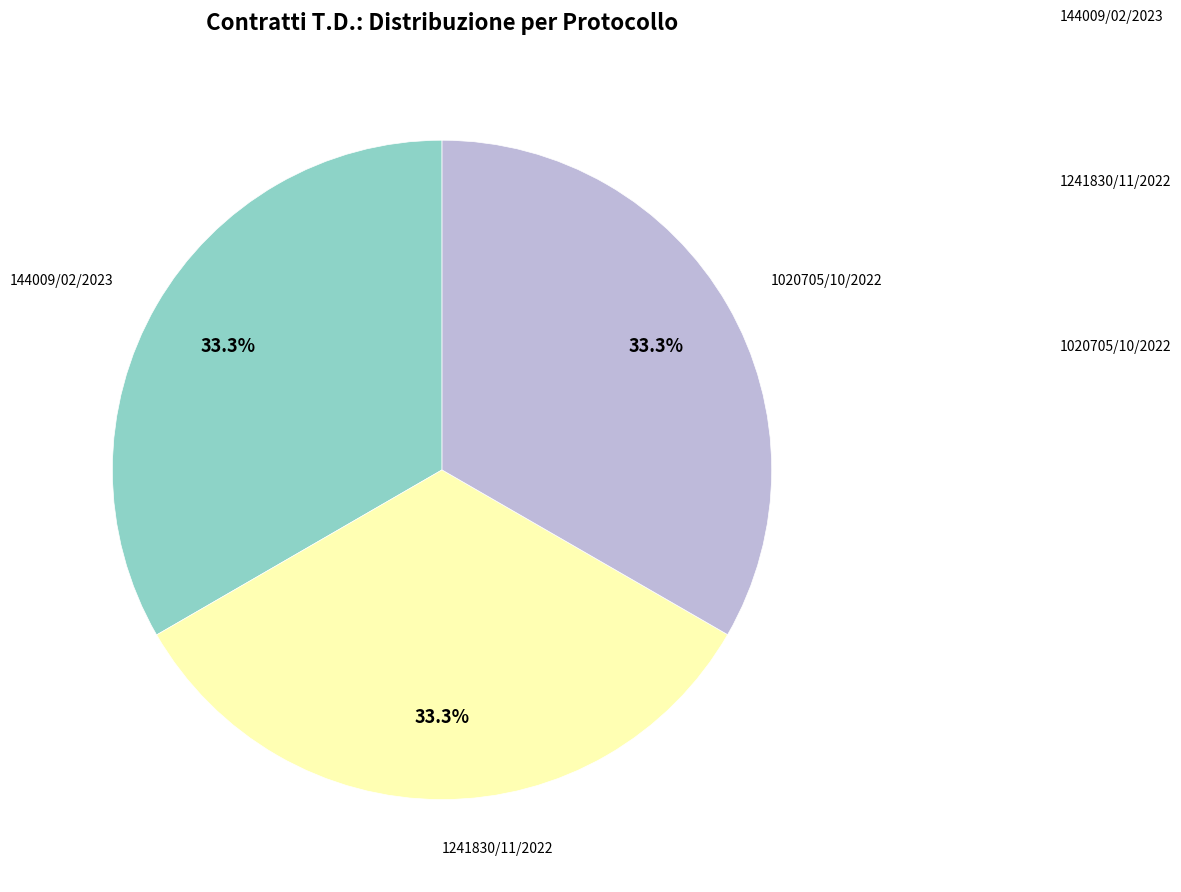

Count the number of slices in the pie.

3